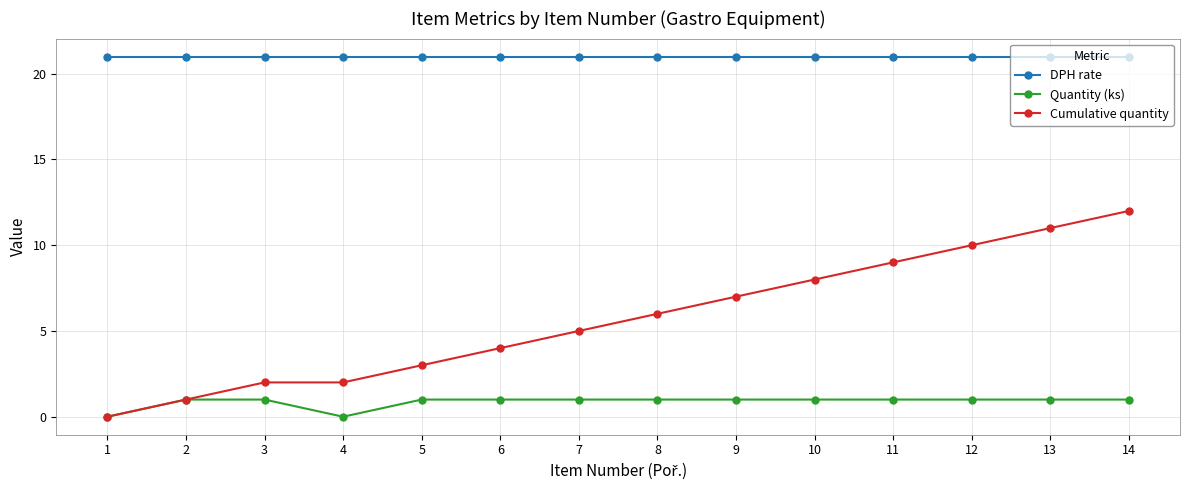

True or false: Quantity (ks) and DPH rate cross at least once.

False